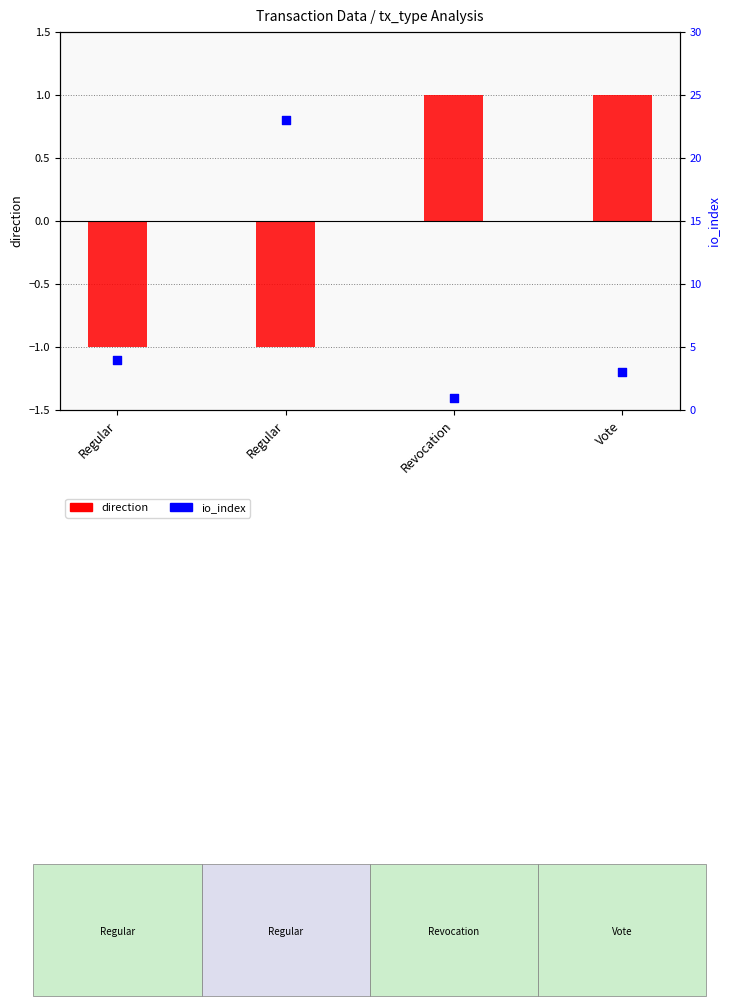

Which series reaches the maximum Y coordinate?

io_index